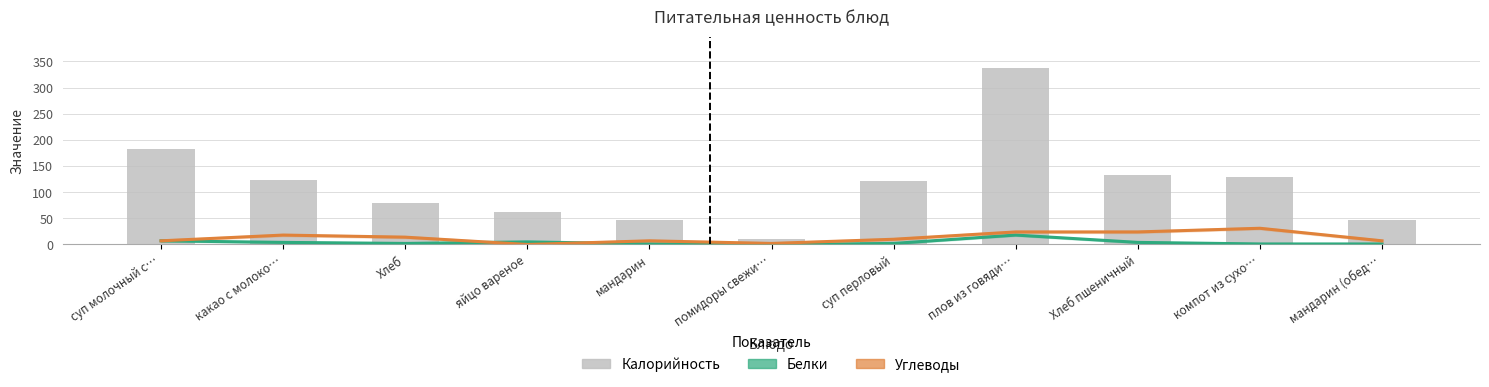

Reading left to right, list all the values displayed in this chart.

Белки: суп молочный с…=7	какао с молоко…=4	Хлеб=2	яйцо вареное=5	мандарин=1	помидоры свежи…=0	суп перловый=2	плов из говяди…=18	Хлеб пшеничный=4	компот из сухо…=1	мандарин (обед…=1
Углеводы: суп молочный с…=7	какао с молоко…=18	Хлеб=14	яйцо вареное=0	мандарин=7	помидоры свежи…=2	суп перловый=10	плов из говяди…=24	Хлеб пшеничный=24	компот из сухо…=31	мандарин (обед…=7
Калорийность: суп молочный с…=182	какао с молоко…=123	Хлеб=80	яйцо вареное=63	мандарин=47	помидоры свежи…=10	суп перловый=121	плов из говяди…=337	Хлеб пшеничный=133	компот из сухо…=130	мандарин (обед…=47